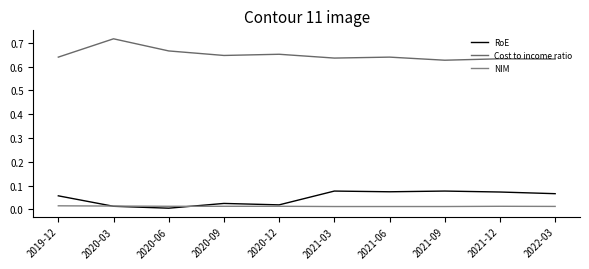

Between 2020-12 and 2019-12, which is larger?

2019-12